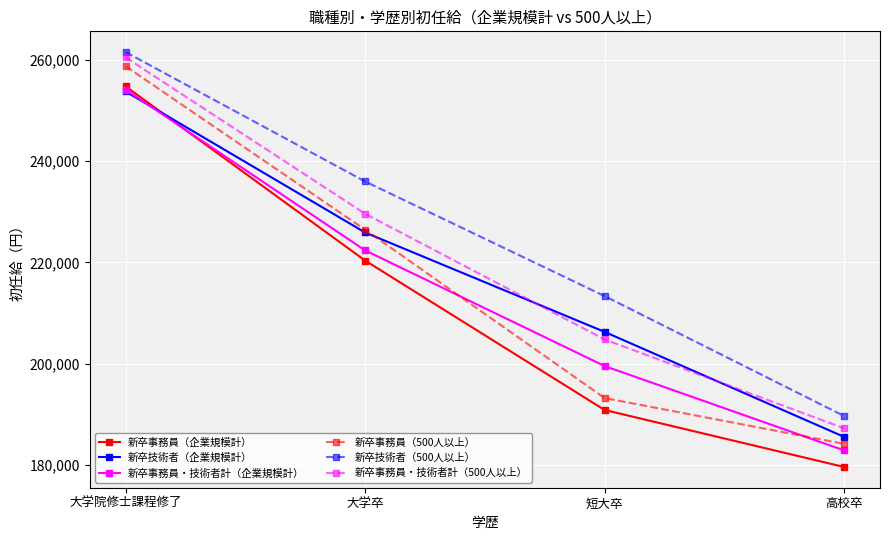

True or false: 新卒技術者（500人以上） and 新卒事務員・技術者計（500人以上） intersect in this chart.

False